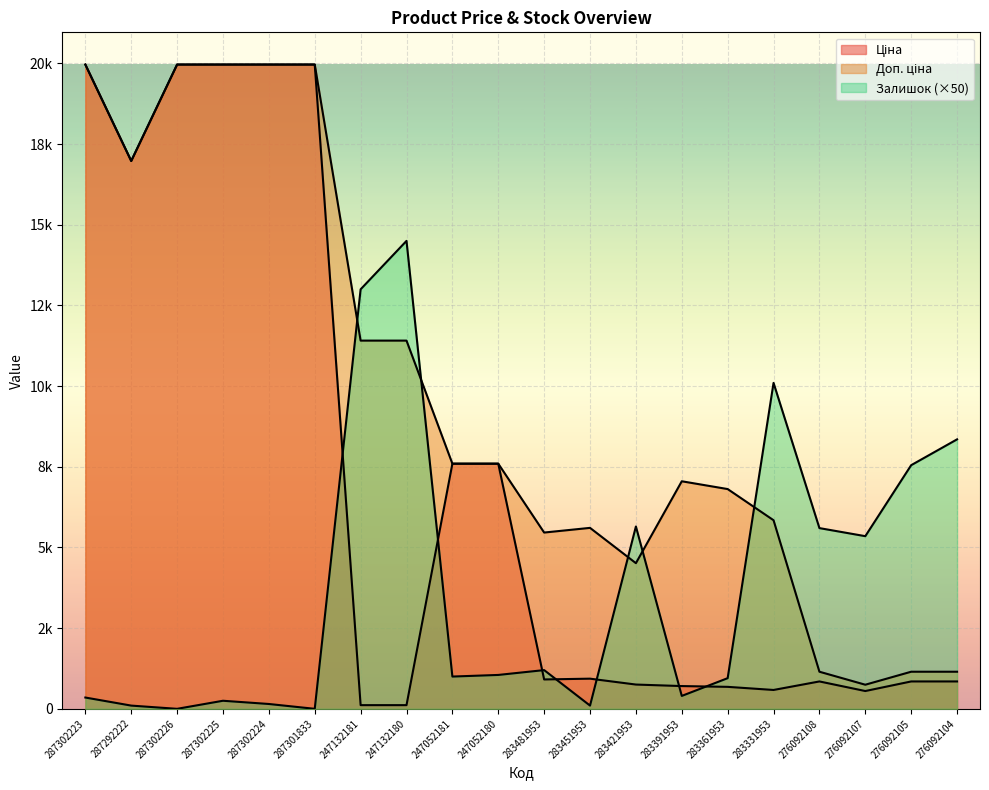

Which category has the lowest value in the Доп. ціна series?

276092107